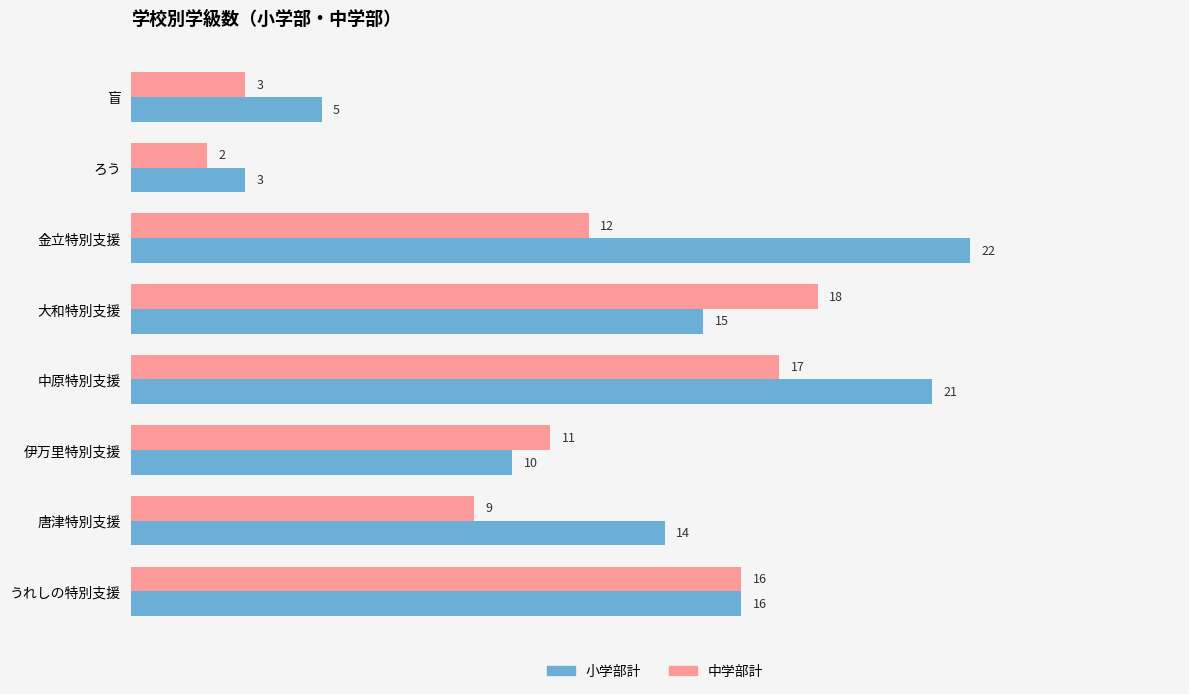

At which label is 小学部計 closest to 12?

伊万里特別支援